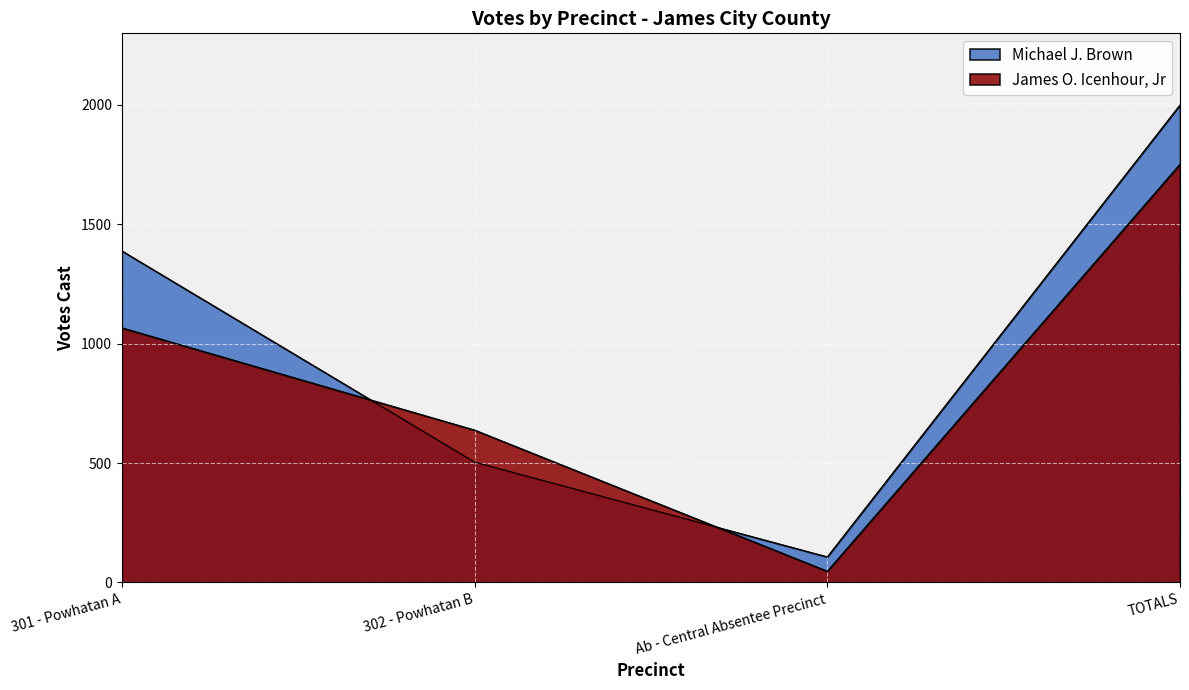

How many data points in James O. Icenhour, Jr are less than 1066?

2